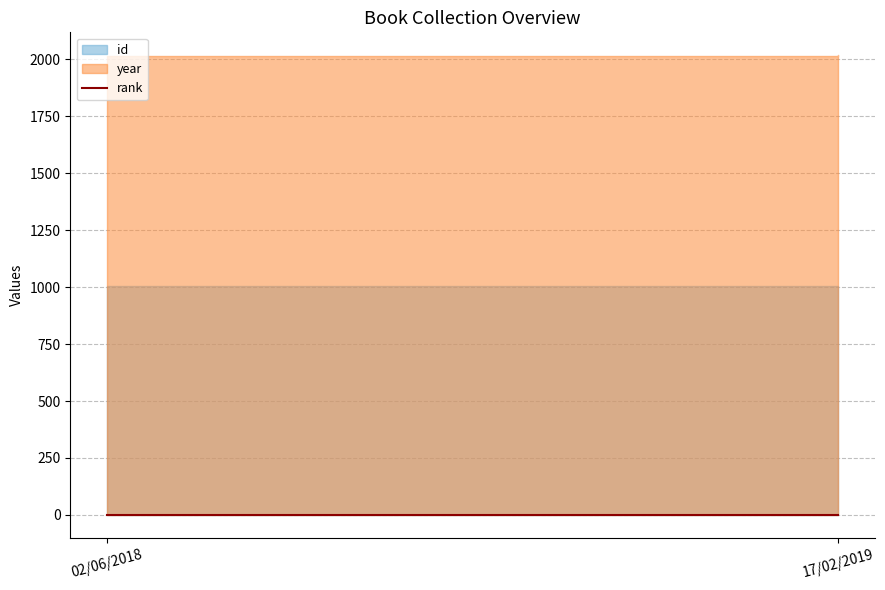

Does the chart have visible grid lines?

Yes